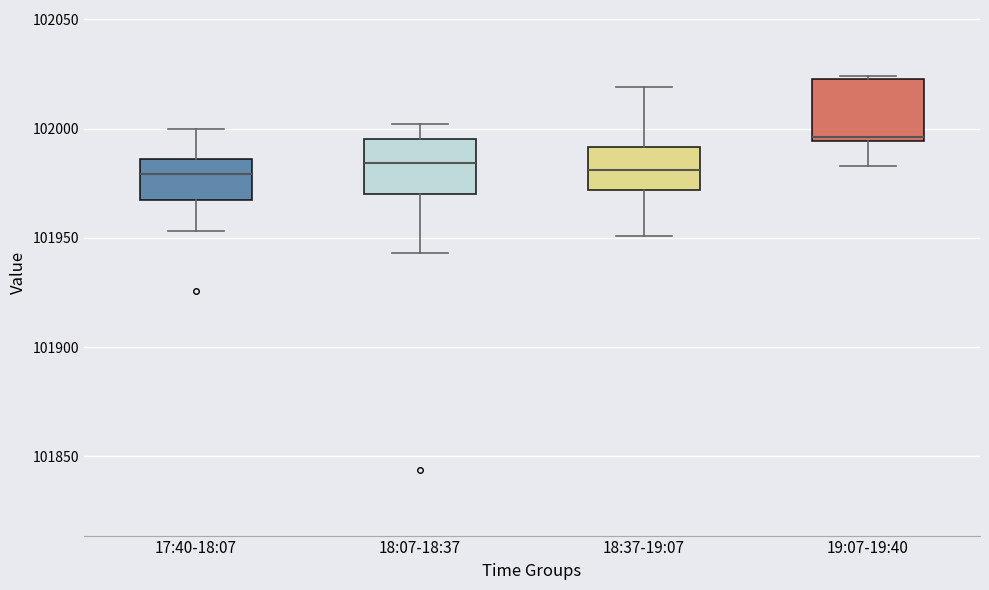

Where is the lower edge of the box for 18:37-19:07 on the y-axis? The values are not printed on the chart, so give them approximately, as read against the axis.

101970